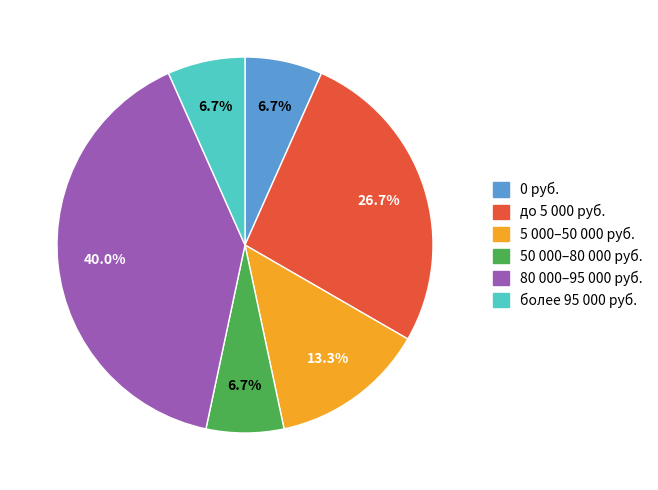

Does any single category account for the majority?

No